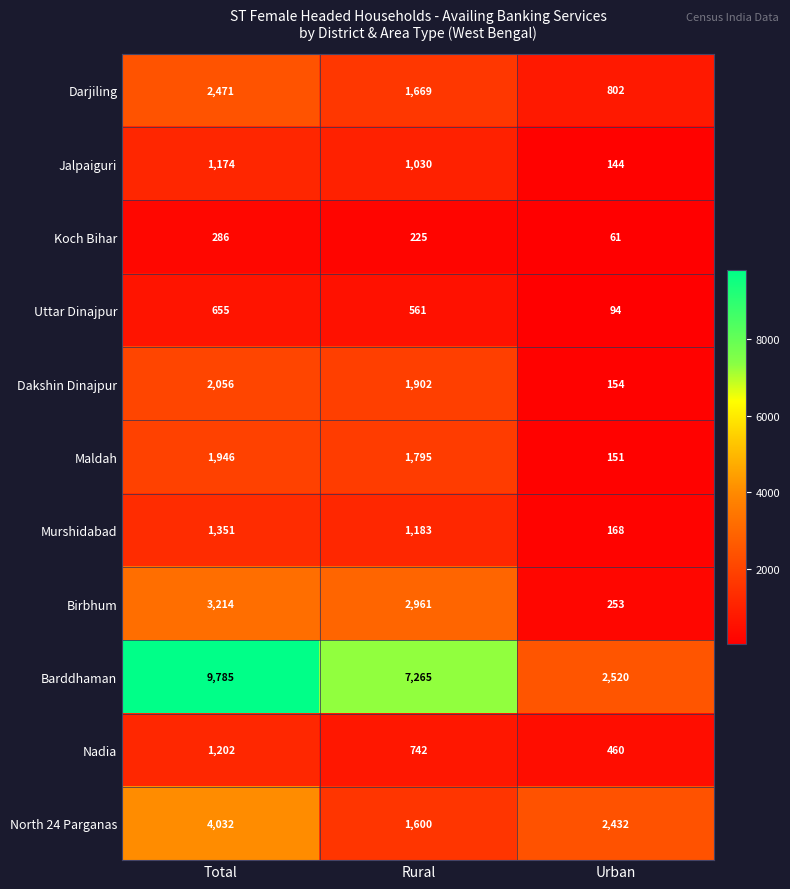

How many distinct data groups are displayed?

11